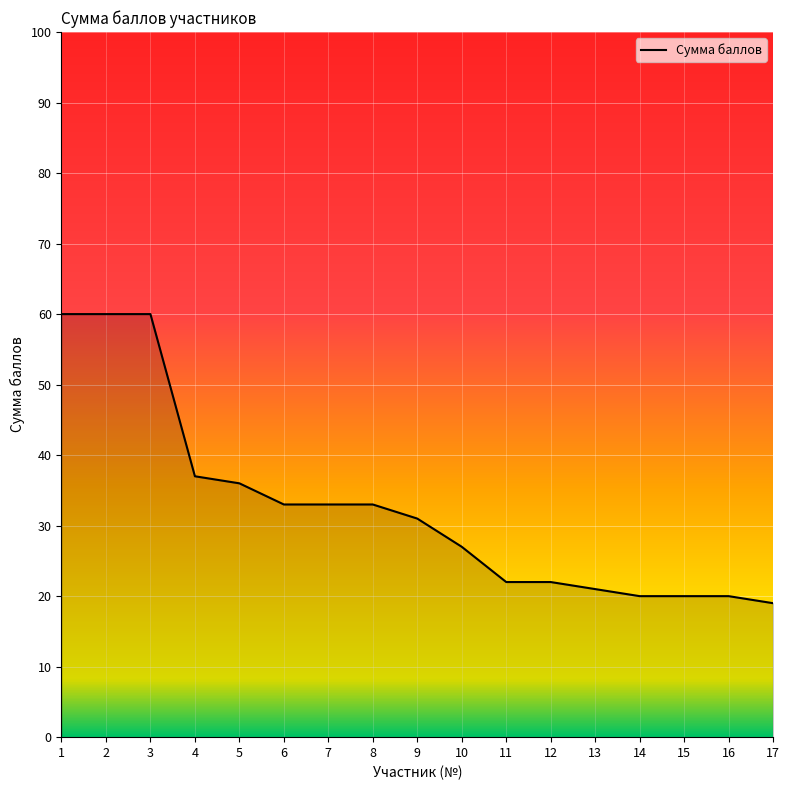

The chart shows a value of 27 at 10. True or false?

True